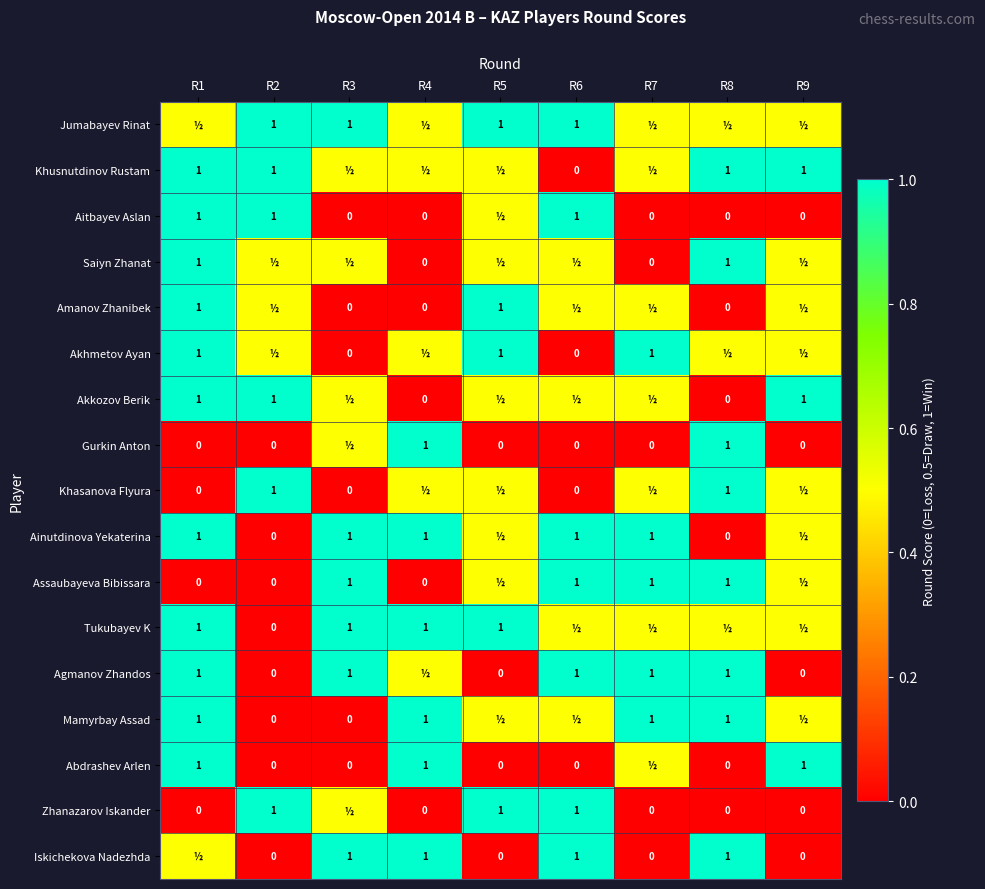

At which category is the sum across all series the highest?

R1